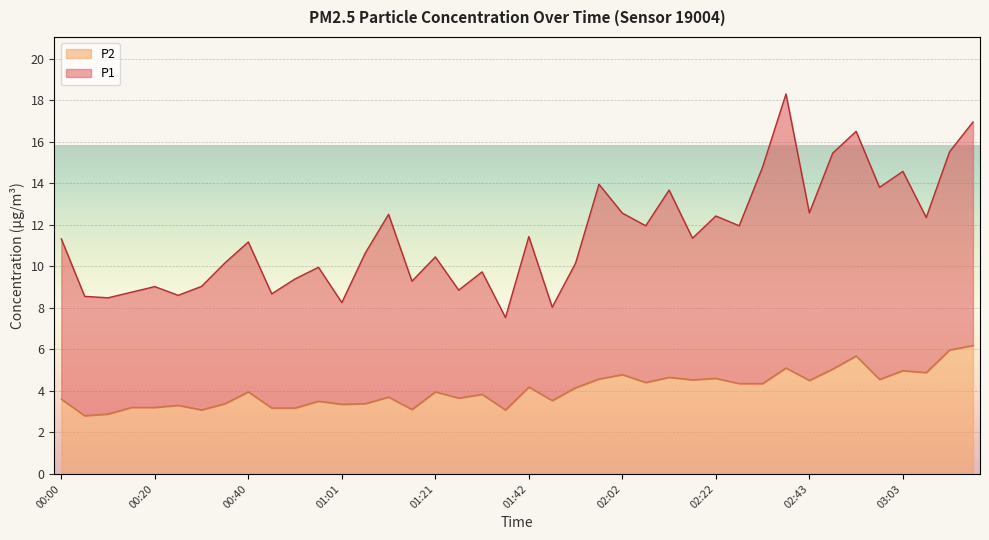

In P2, how many points are lower than both neighbors (excluding endpoints)?

12